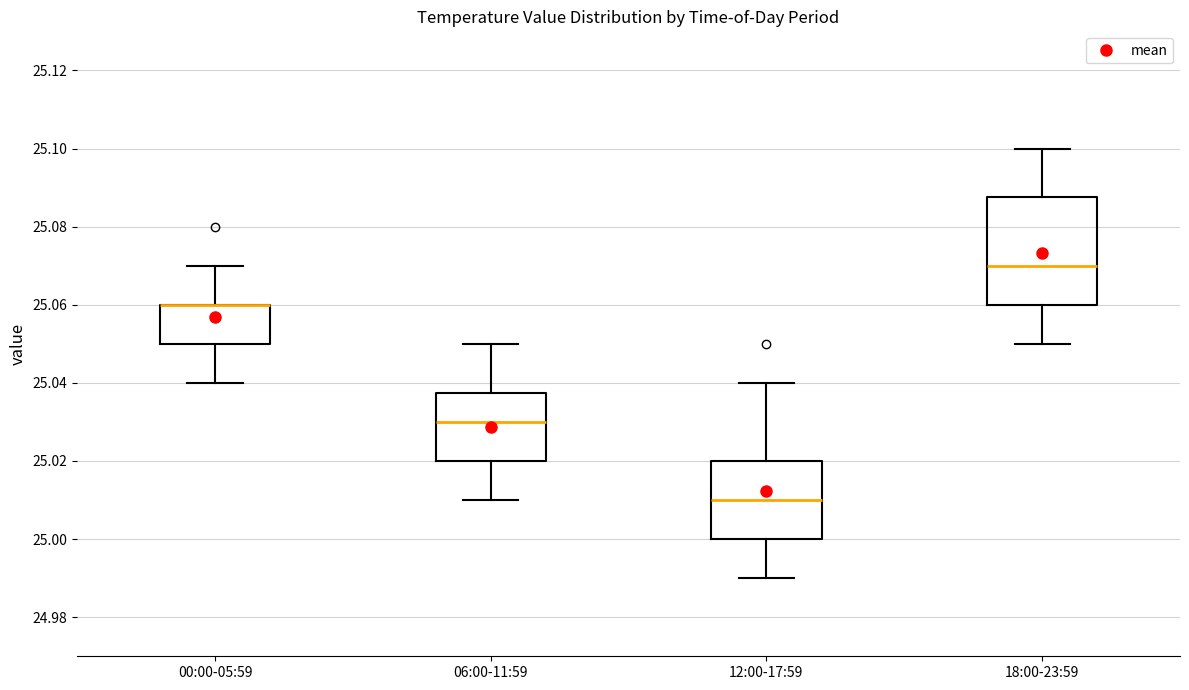

Where does the lower whisker of the box for 12:00-17:59 end on the y-axis? The values are not printed on the chart, so give them approximately, as read against the axis.

24.990